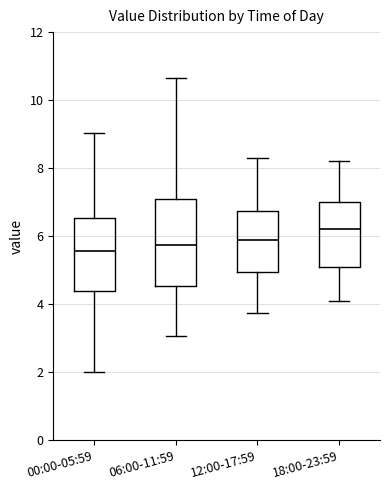

Reading left to right, transcribe this box plot: for each box, give where its median line is, the range the box spans, and where its two whiskers end, as read against the y-axis. The values are not printed on the chart, so give them approximately, as read against the axis.

00:00-05:59: median 5.6, box 4.4 to 6.6, whiskers 2.0 to 9.0
06:00-11:59: median 5.8, box 4.6 to 7.2, whiskers 3.0 to 10.6
12:00-17:59: median 6.0, box 5.0 to 6.8, whiskers 3.8 to 8.4
18:00-23:59: median 6.2, box 5.2 to 7.0, whiskers 4.2 to 8.2